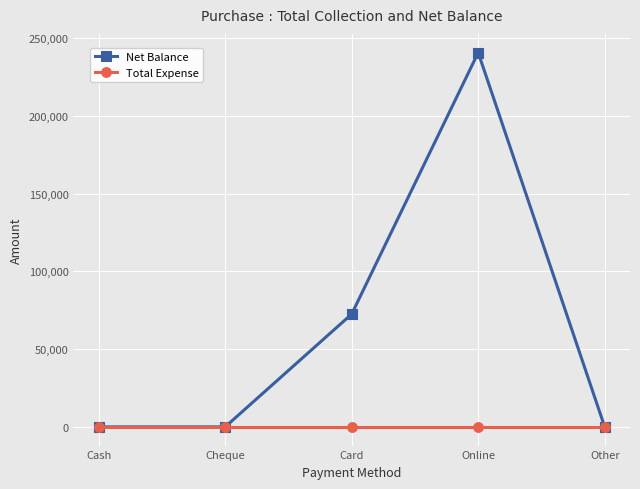

At Online, list the series in order from smallest to largest.

Total Expense, Net Balance